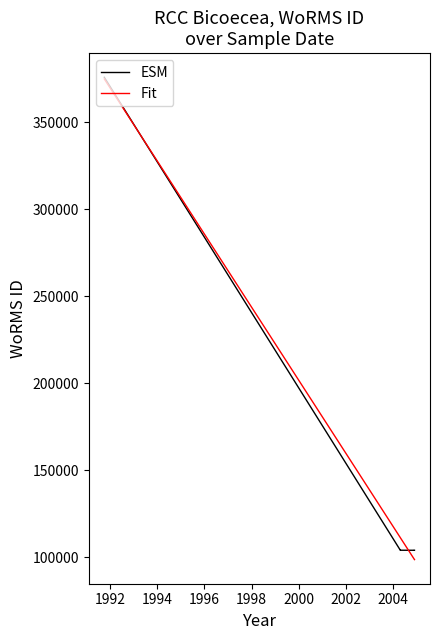

Reading left to right, transcribe all the data shown in this chart.

ESM: 375922.0	103990.0	104015.0	104015.0	103989.0	103989.0	104012.0	104015.0
Fit: 374950.5	111221.5	111221.5	111221.5	99043.0	98833.0	98833.0	98623.0